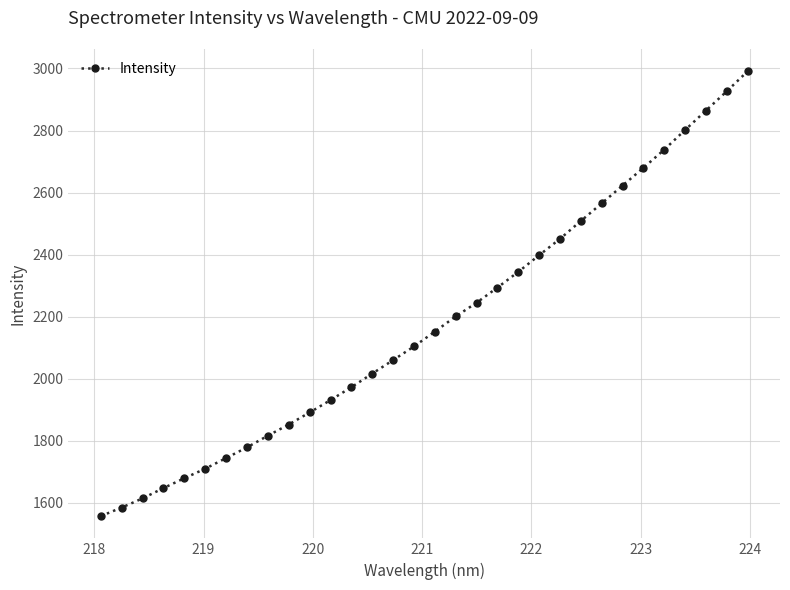

Does the chart display data point markers on the line(s)?

Yes